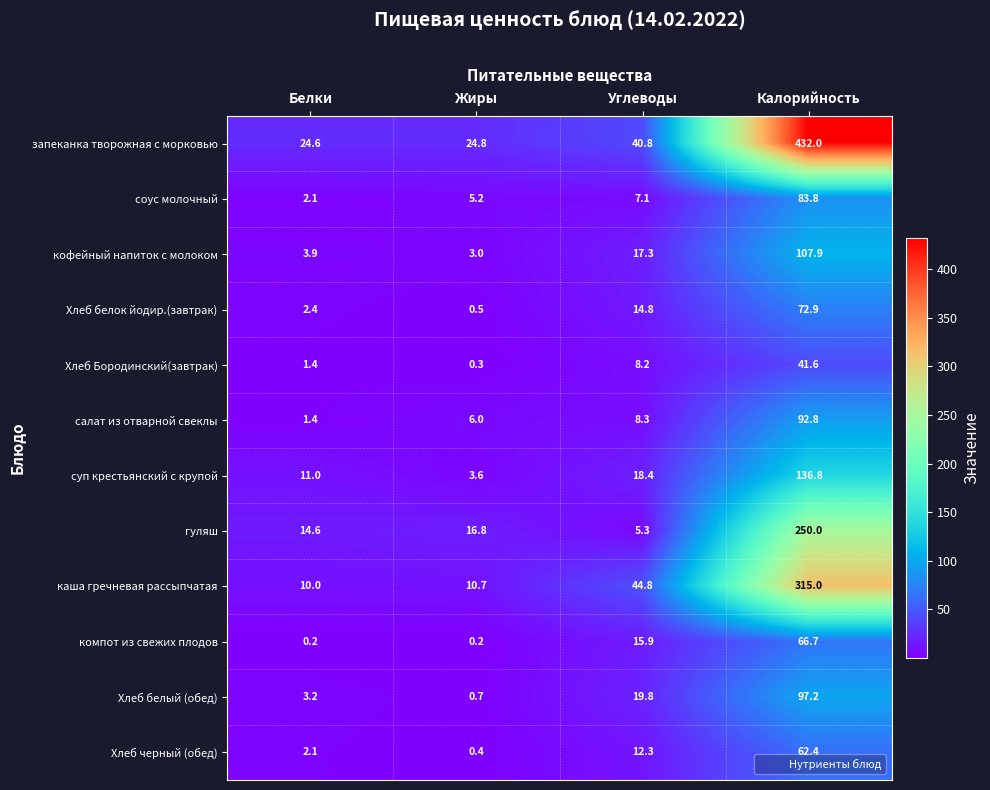

Which series changed the most between Жиры and Калорийность?

запеканка творожная с морковью